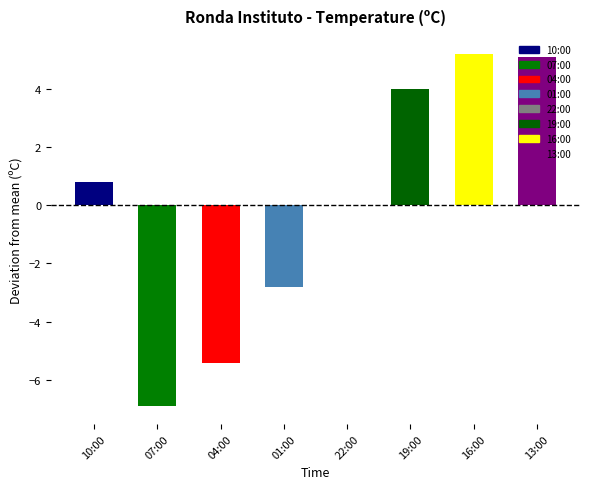

Where is the data nearest to the value 0?

22:00